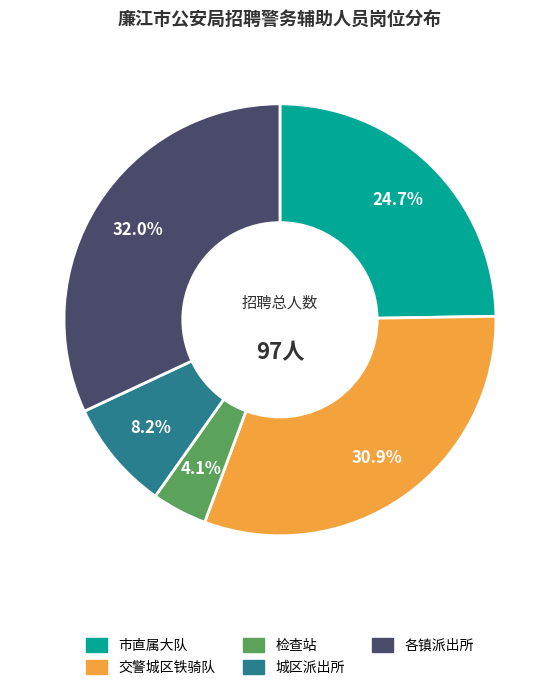

How many slices are in this pie chart?

5